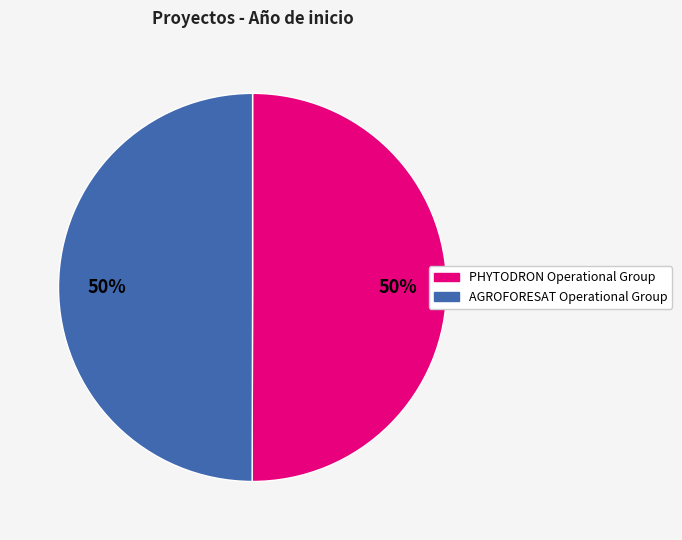

Is the sum of AGROFORESAT Operational Group and PHYTODRON Operational Group greater than half?

Yes